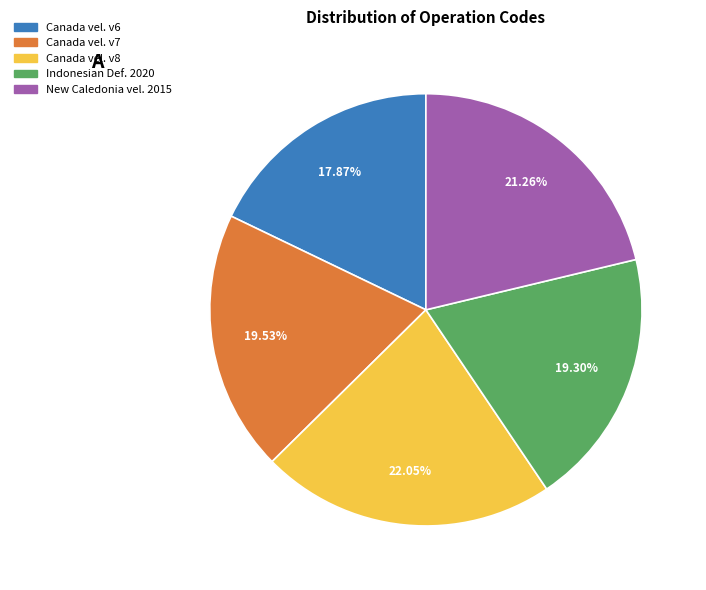

Is there a majority slice in this chart?

No